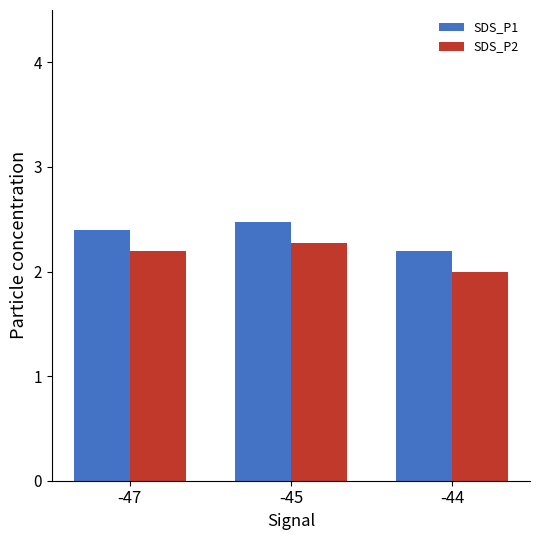

What is the approximate value of SDS_P1 at -45?

2.5